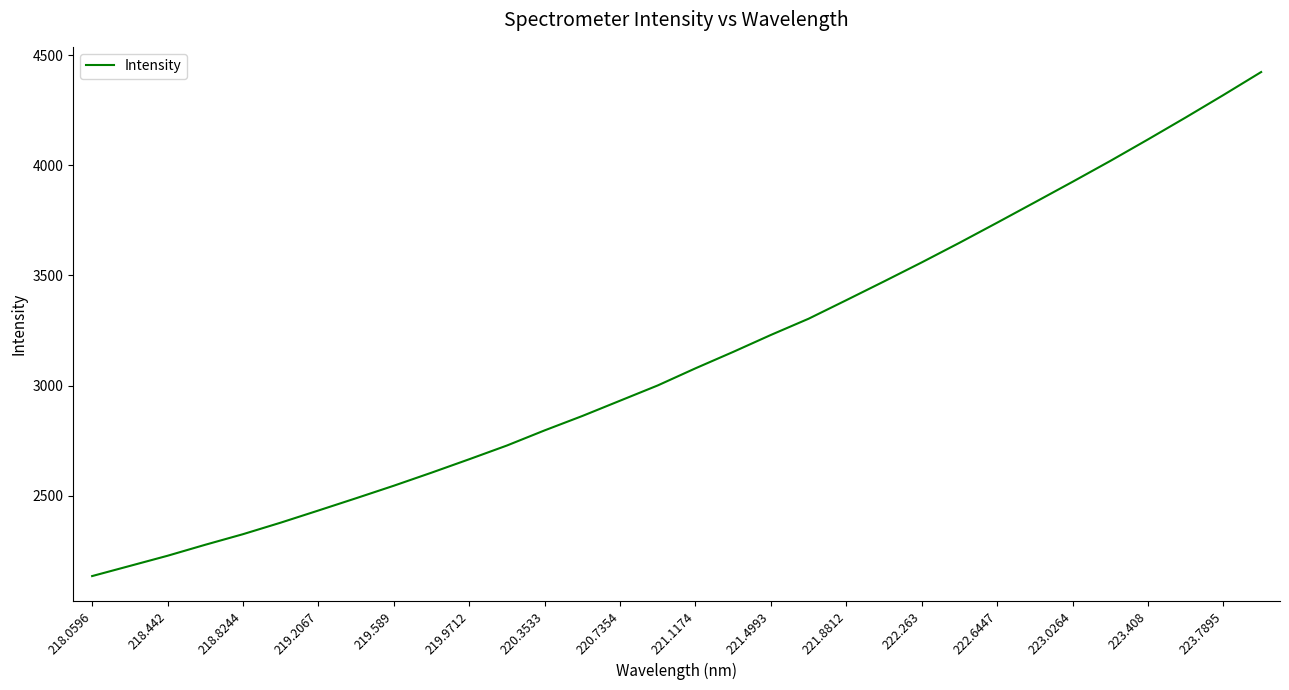

What is the greatest value displayed?

4423.0